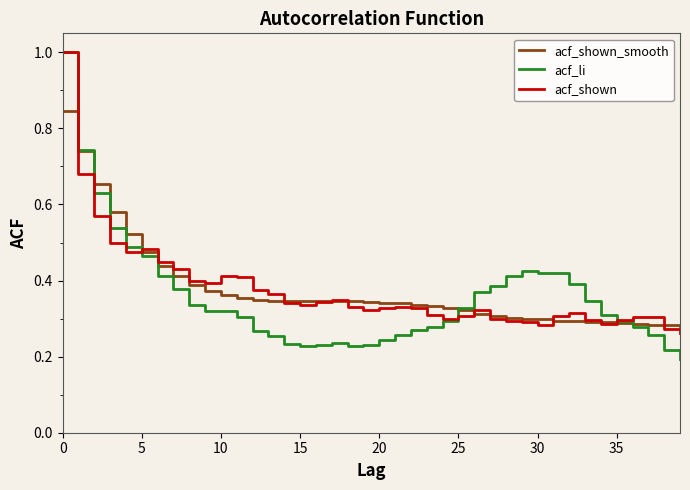

What is the maximum value shown in the chart?

1.0